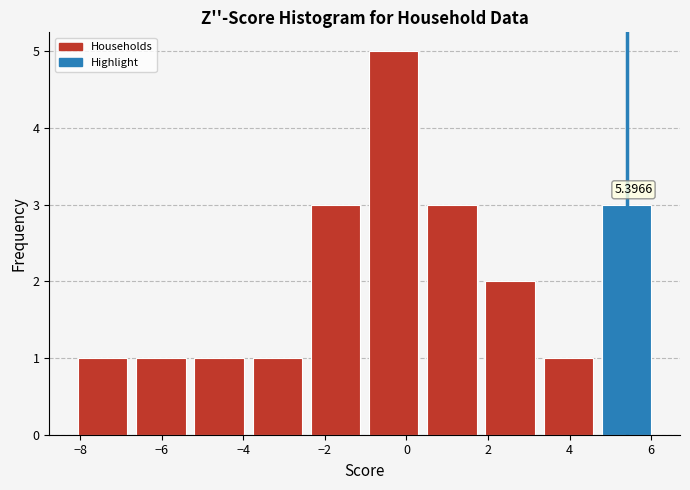

Which range on the x-axis has the tallest bar?

-1.0 to 0.4